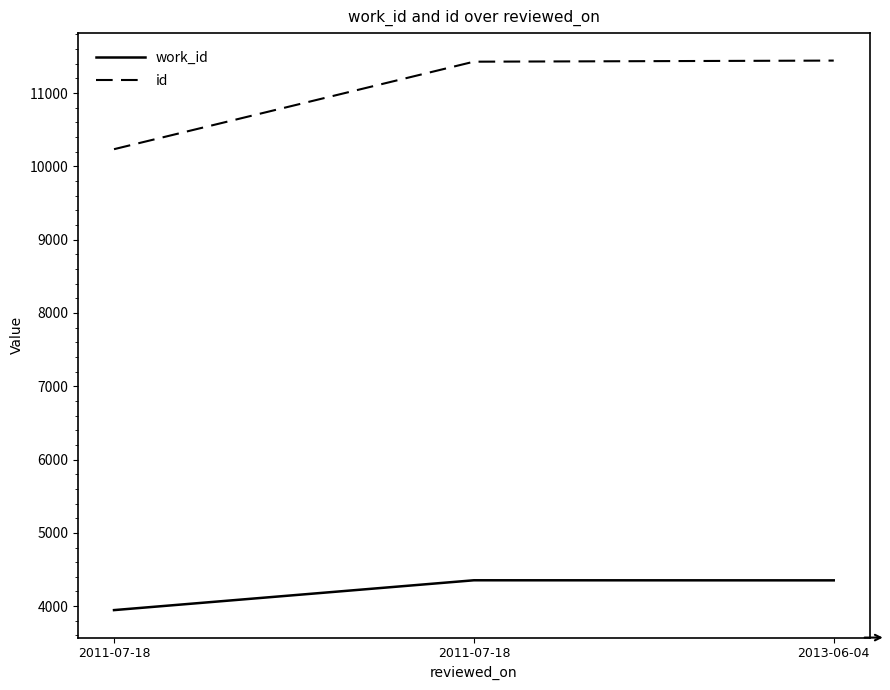

How many categories are shown in the chart?

3